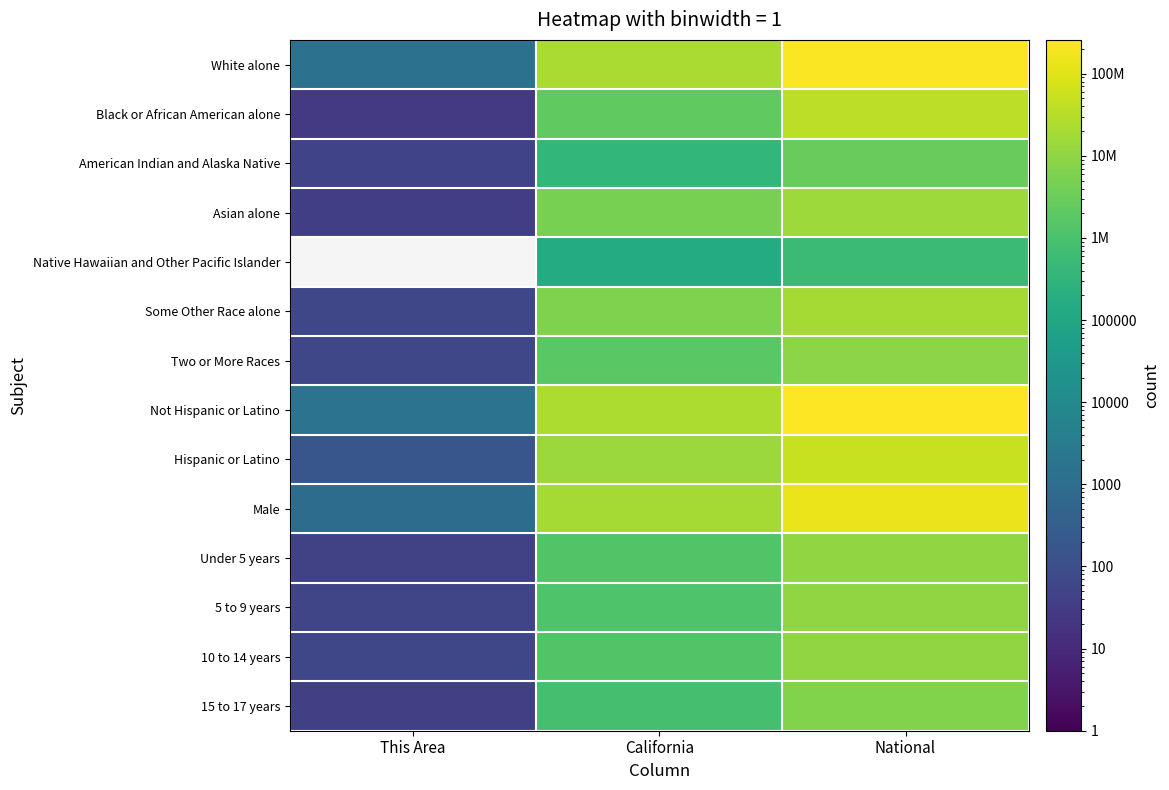

Between This Area and National, which is larger?

National